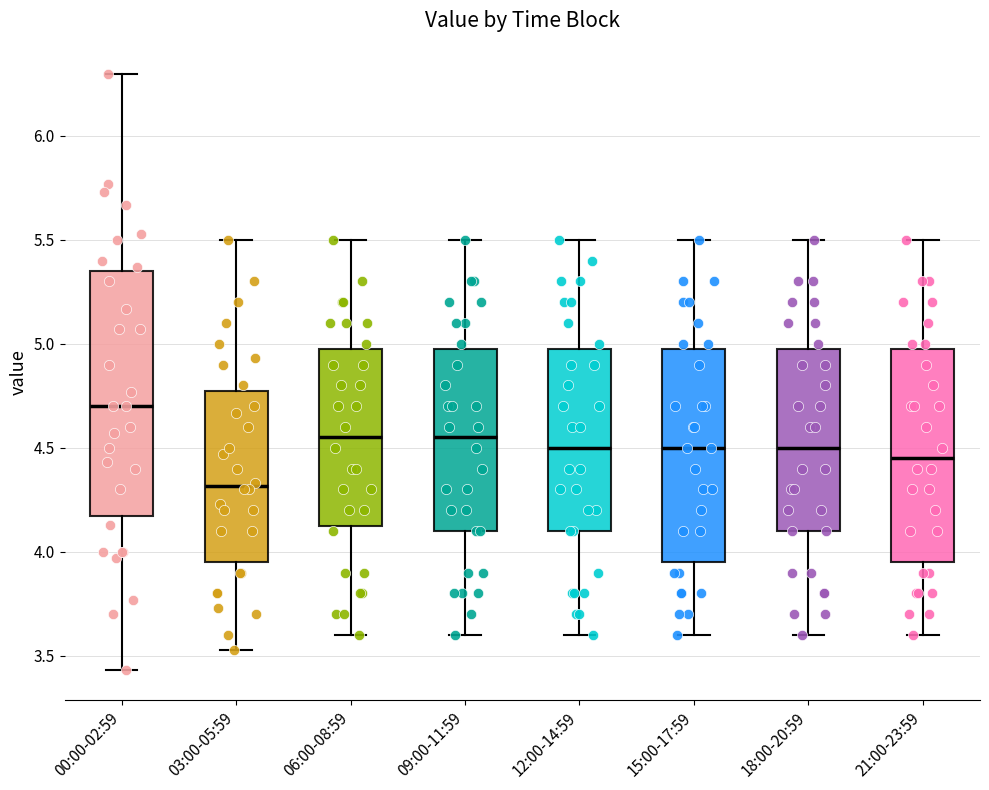

Reading left to right, read every box against the y-axis: the position of its median line, the range the box covers, and the ends of its whiskers. The values are not printed on the chart, so give them approximately, as read against the axis.

00:00-02:59: median 4.70, box 4.15 to 5.35, whiskers 3.45 to 6.30
03:00-05:59: median 4.30, box 3.95 to 4.80, whiskers 3.55 to 5.50
06:00-08:59: median 4.55, box 4.15 to 5.00, whiskers 3.60 to 5.50
09:00-11:59: median 4.55, box 4.10 to 5.00, whiskers 3.60 to 5.50
12:00-14:59: median 4.50, box 4.10 to 5.00, whiskers 3.60 to 5.50
15:00-17:59: median 4.50, box 3.95 to 5.00, whiskers 3.60 to 5.50
18:00-20:59: median 4.50, box 4.10 to 5.00, whiskers 3.60 to 5.50
21:00-23:59: median 4.45, box 3.95 to 5.00, whiskers 3.60 to 5.50